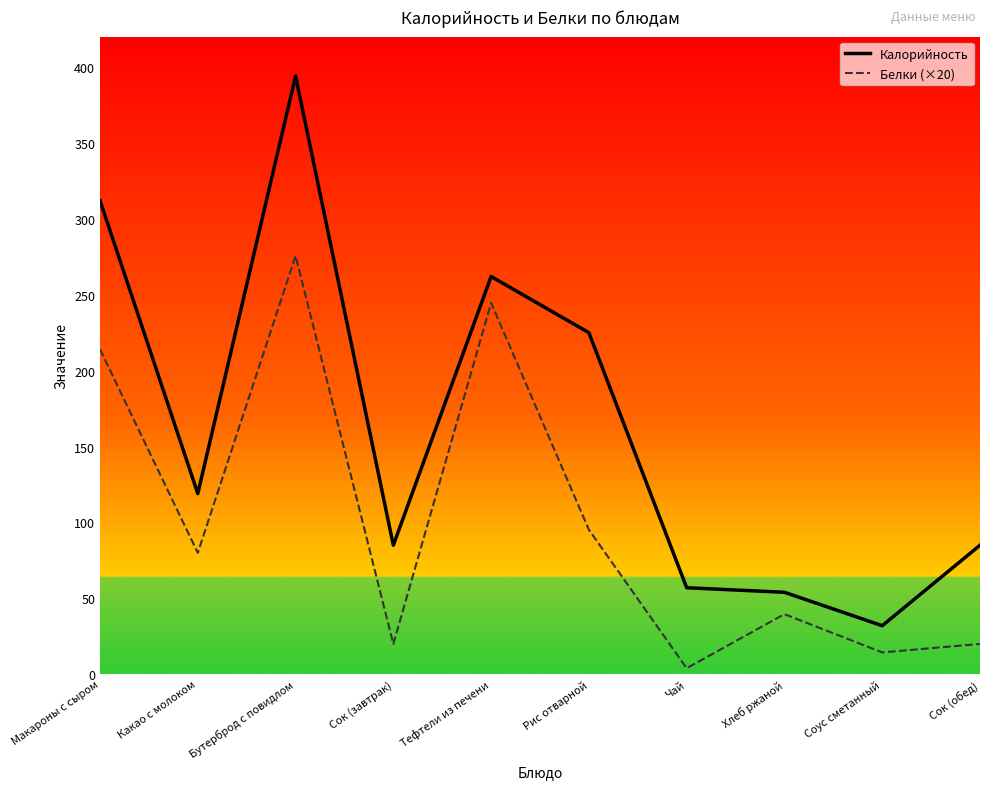

How many lines are shown in the chart?

2